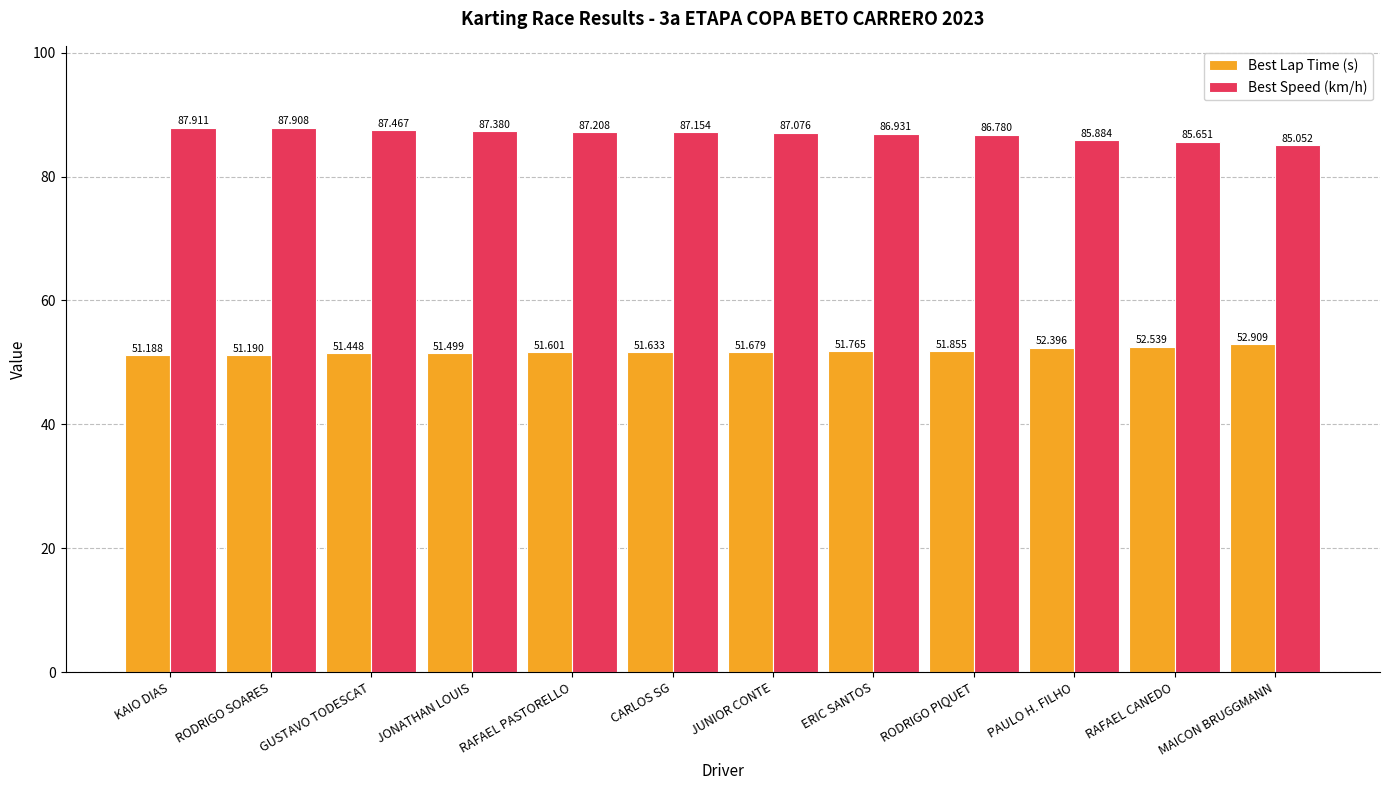

Which category has the highest value across all series?

KAIO DIAS